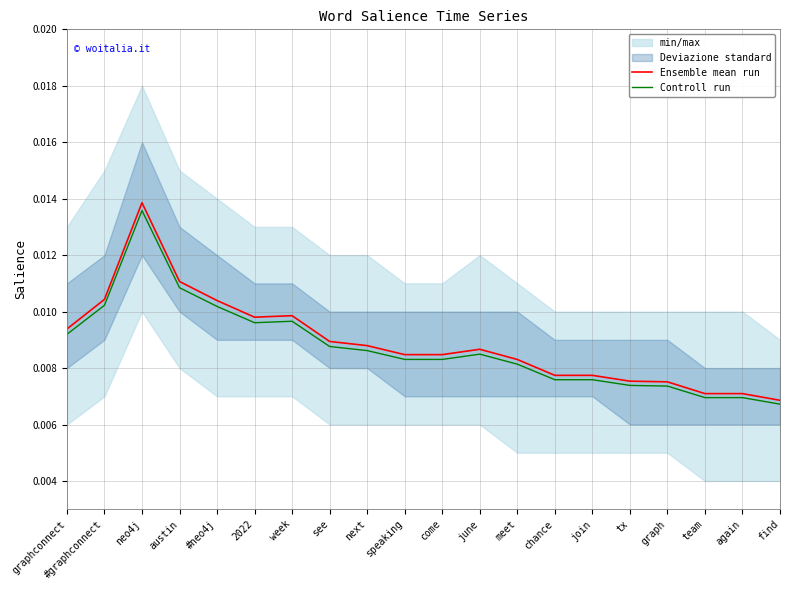

True or false: Ensemble mean run and Controll run intersect in this chart.

False